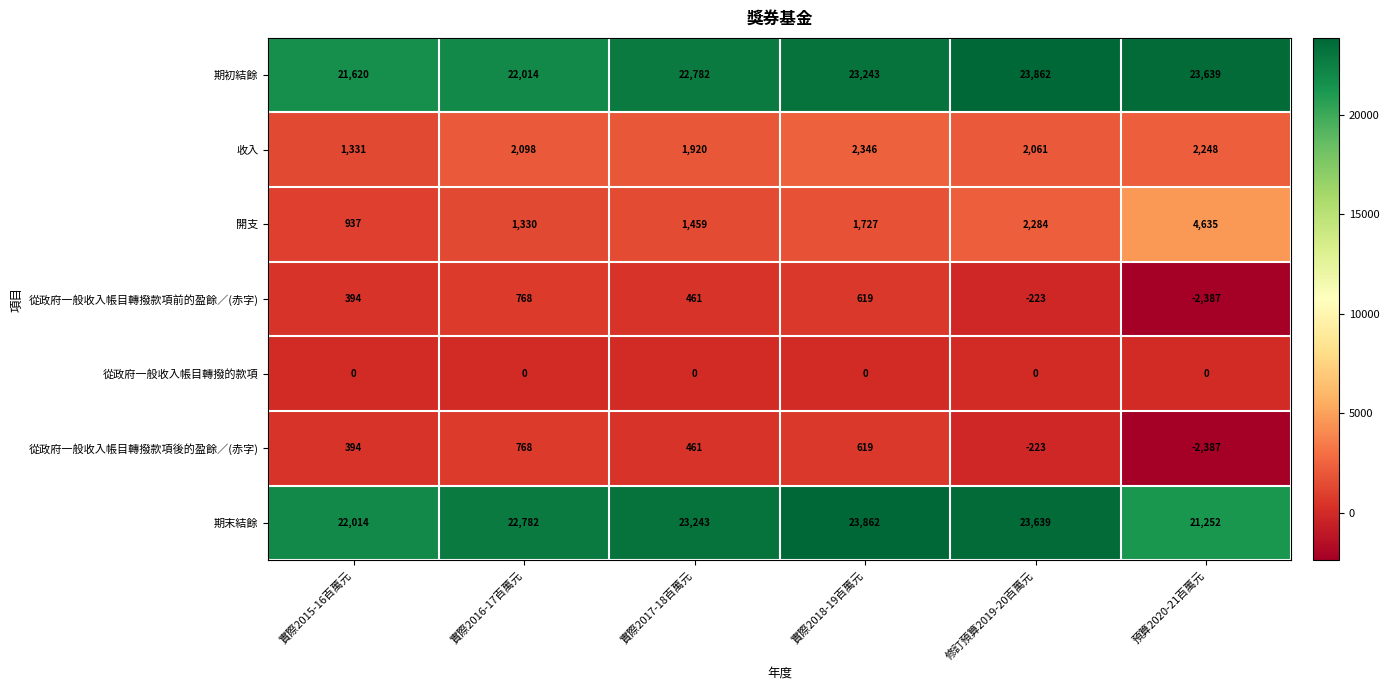

At how many categories does at least one series exceed 13957?

6